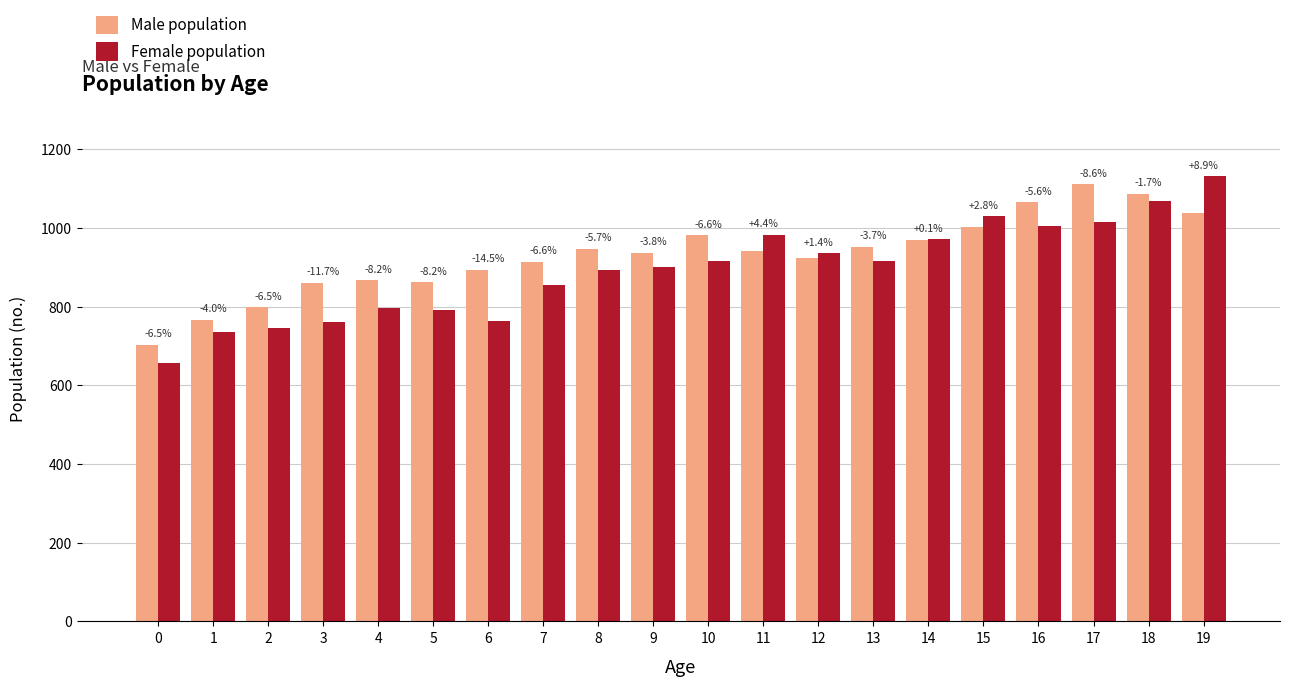

Which has a higher value, 0 or 9?

9